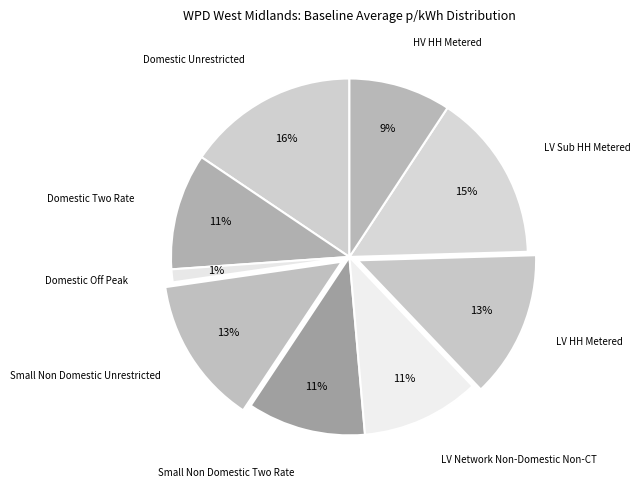

Does Small Non Domestic Unrestricted account for over 50% of the chart?

No